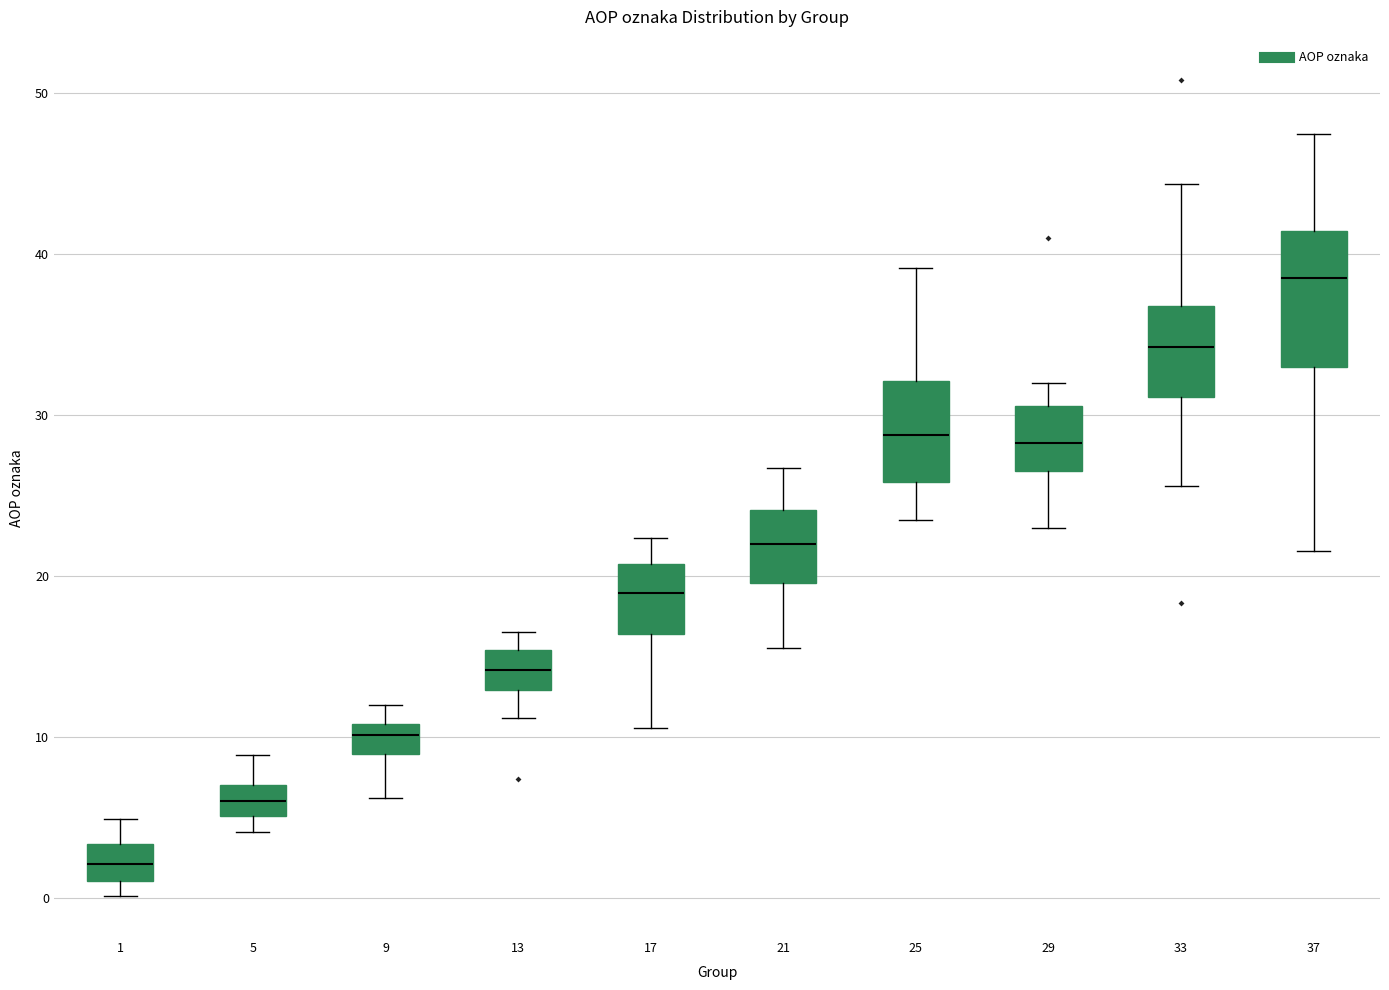

Where is the upper edge of the box at x = 5 on the y-axis? The values are not printed on the chart, so give them approximately, as read against the axis.

7